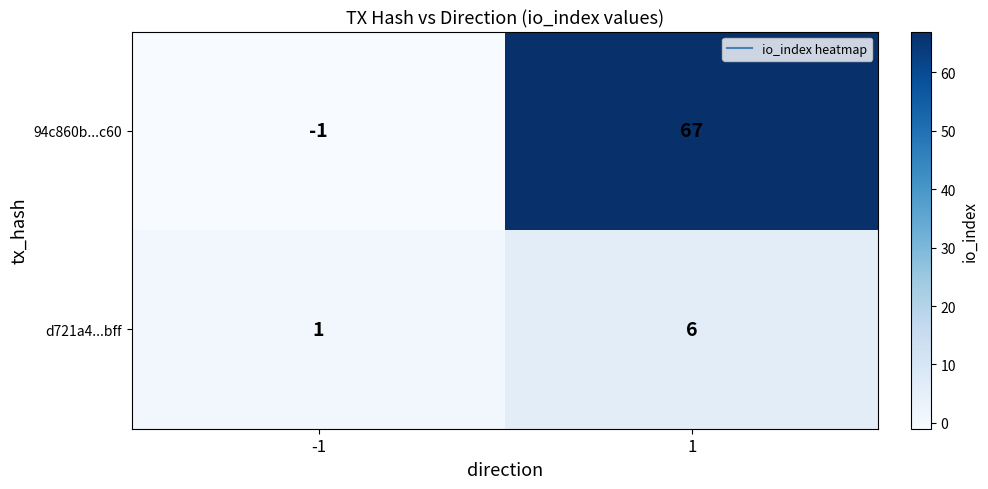

Read the 94c860b...c60 value at 1, to the nearest 5.

65